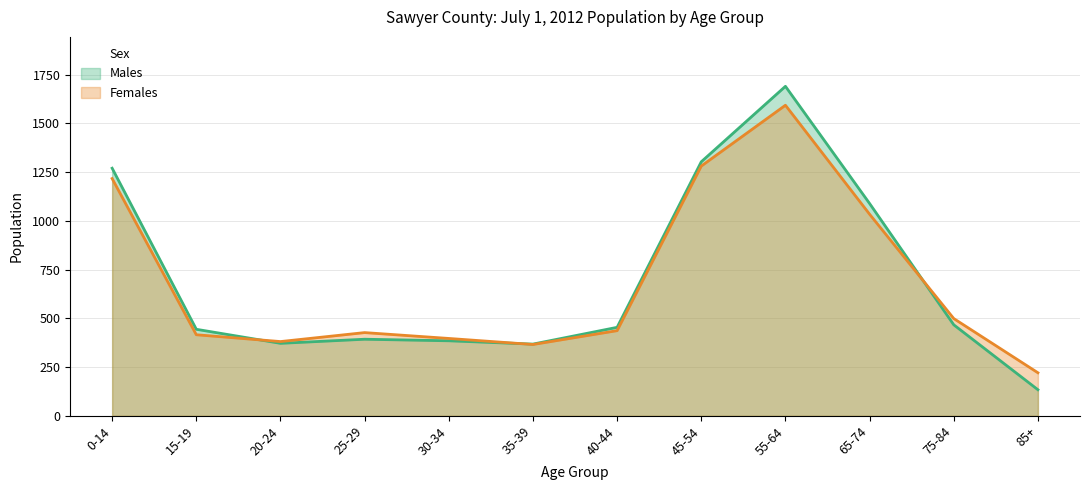

Which label corresponds to the smallest value in the chart?

85+